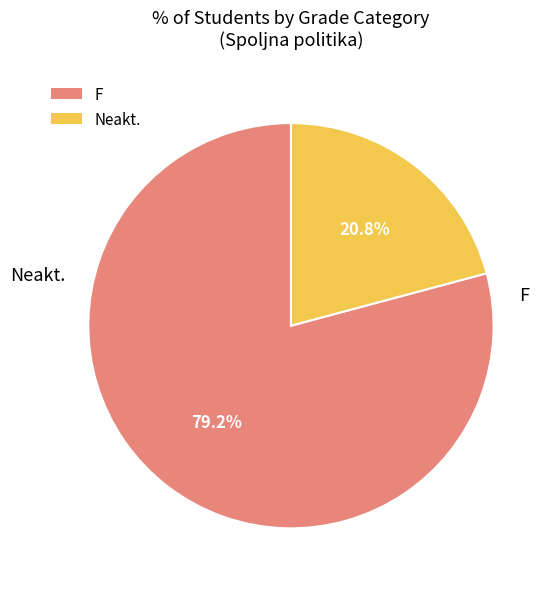

Between F and Neakt., which is larger?

F